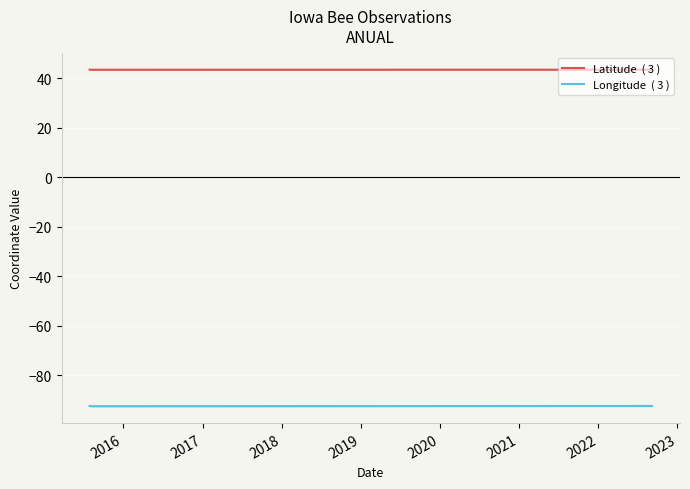

At which label does Latitude  ( 3 ) reach its minimum?

2016